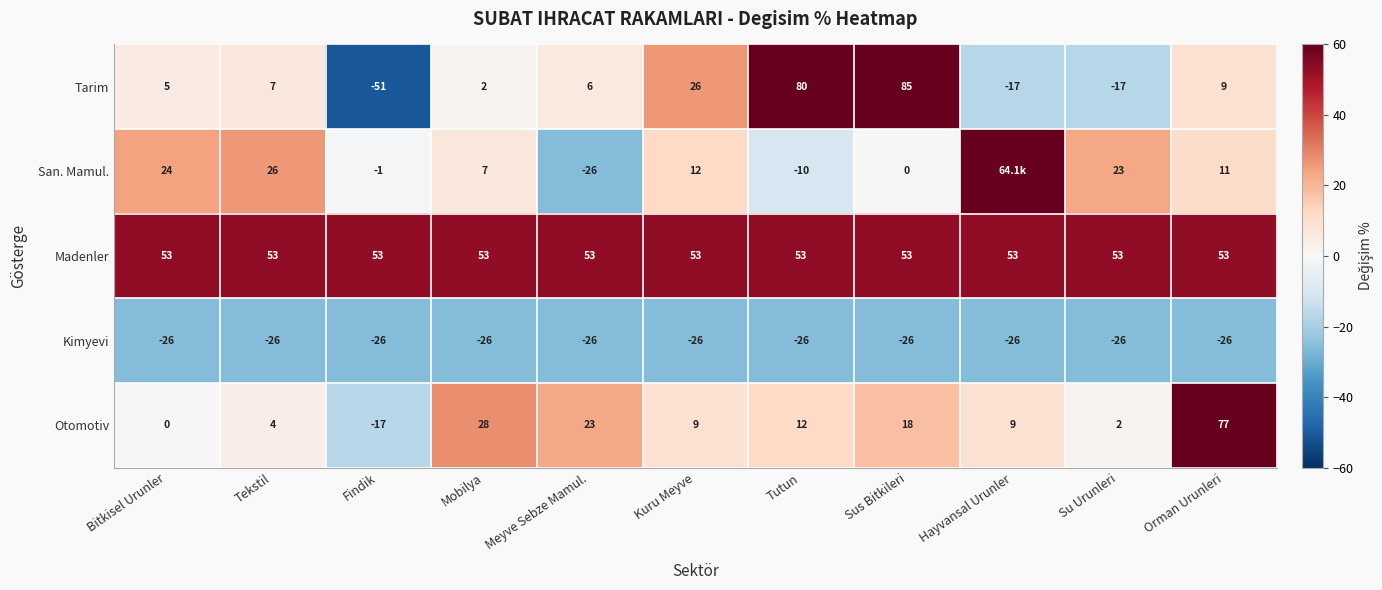

What is the maximum value for Tarim?

85